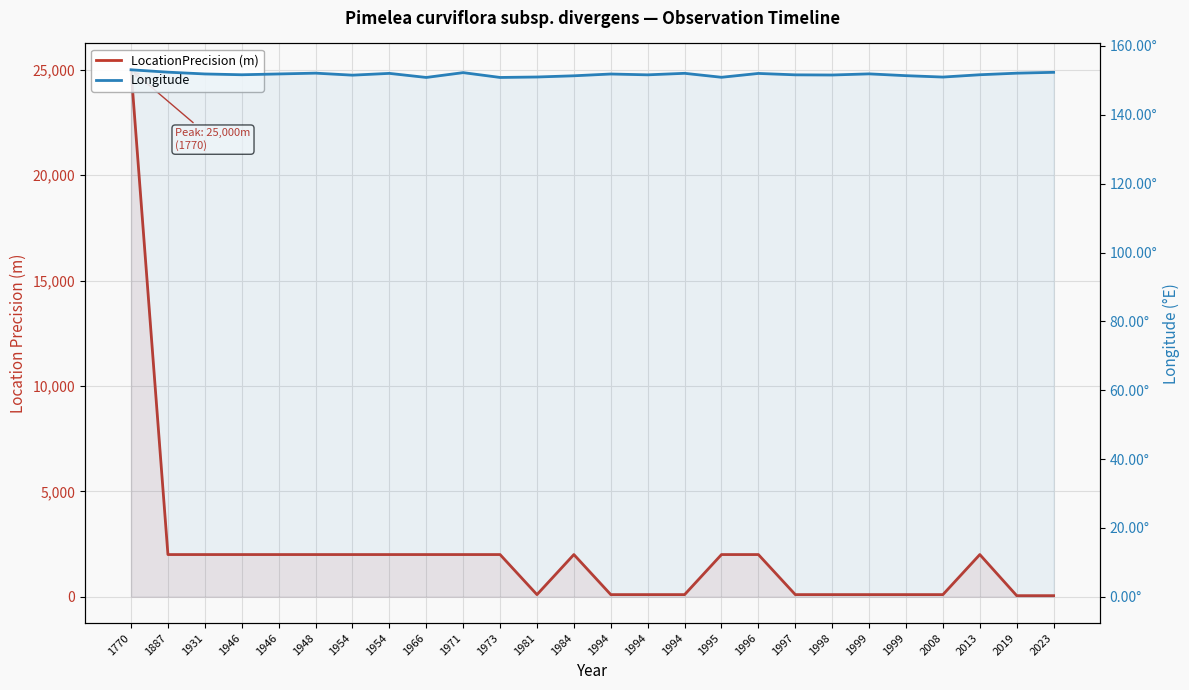

Count the number of data series in this chart.

2